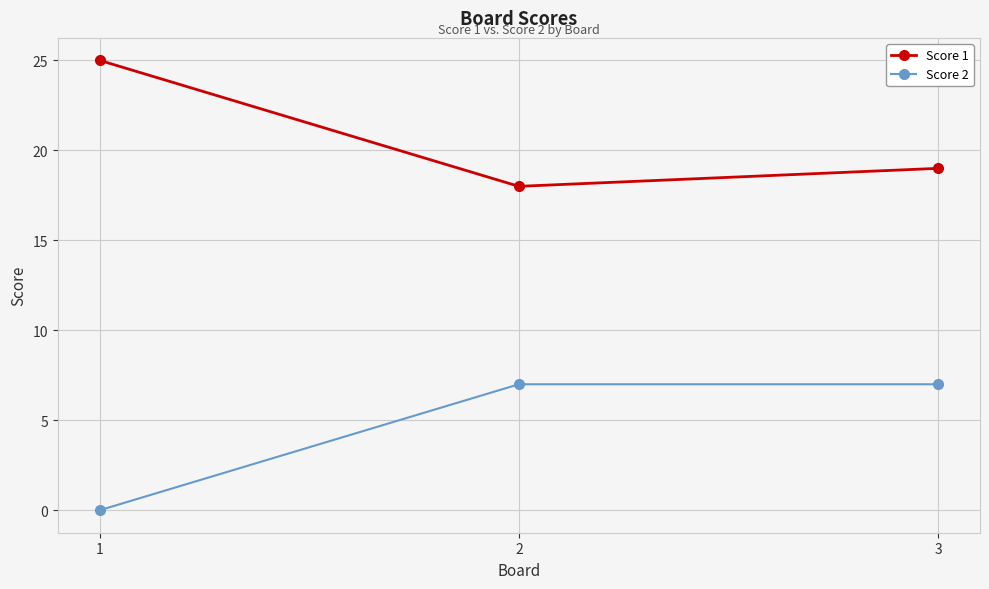

How many lines are shown in the chart?

2